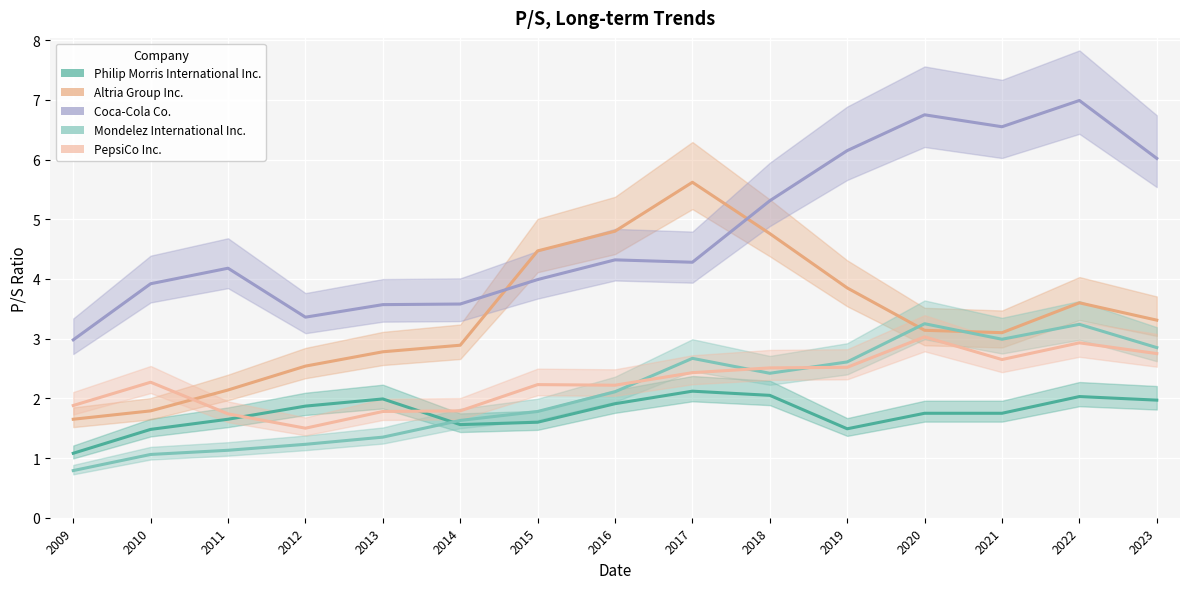

At which label does PepsiCo Inc. first exceed 2?

2010